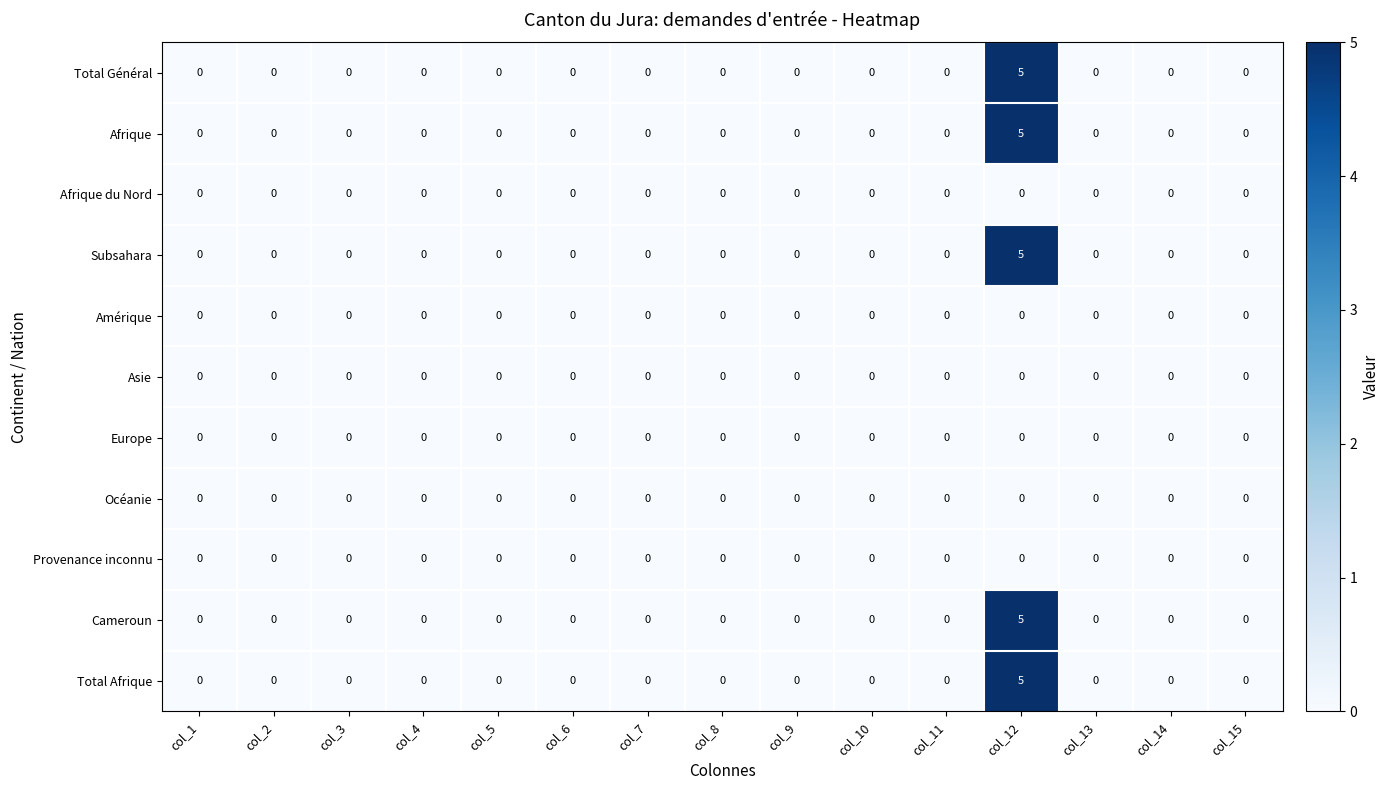

At which category is the sum across all series the highest?

col_12